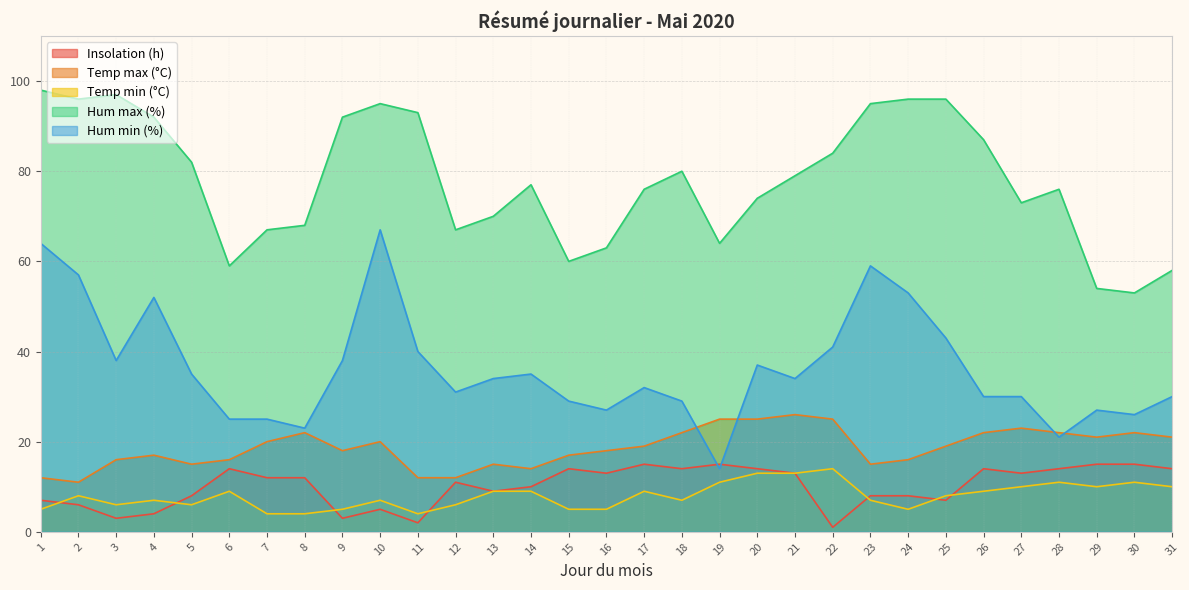

What are all the series names shown in the legend?

Insolation (h), Temp max (°C), Temp min (°C), Hum max (%), Hum min (%)